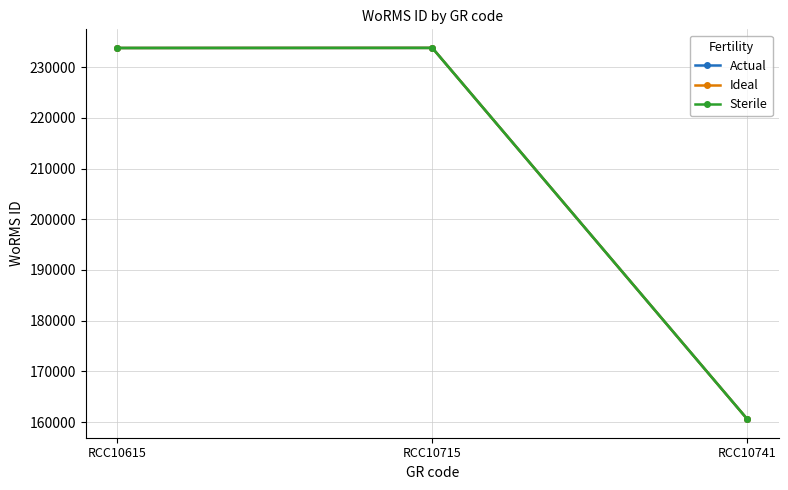

Which has a higher value, RCC10715 or RCC10741?

RCC10715